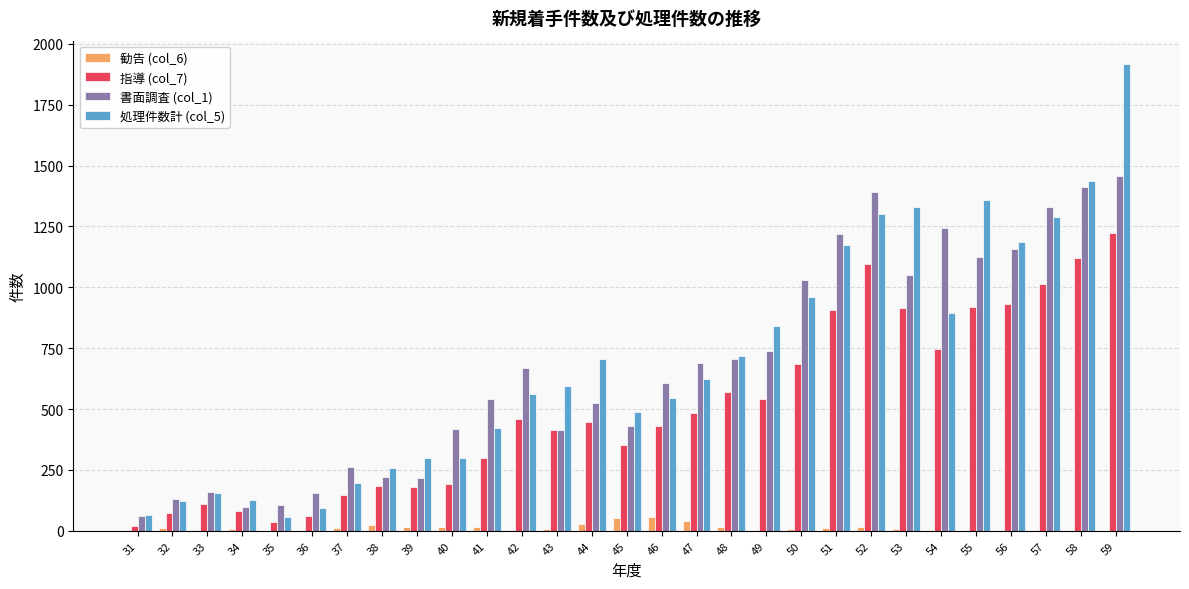

What is the maximum value shown in the chart?

1917